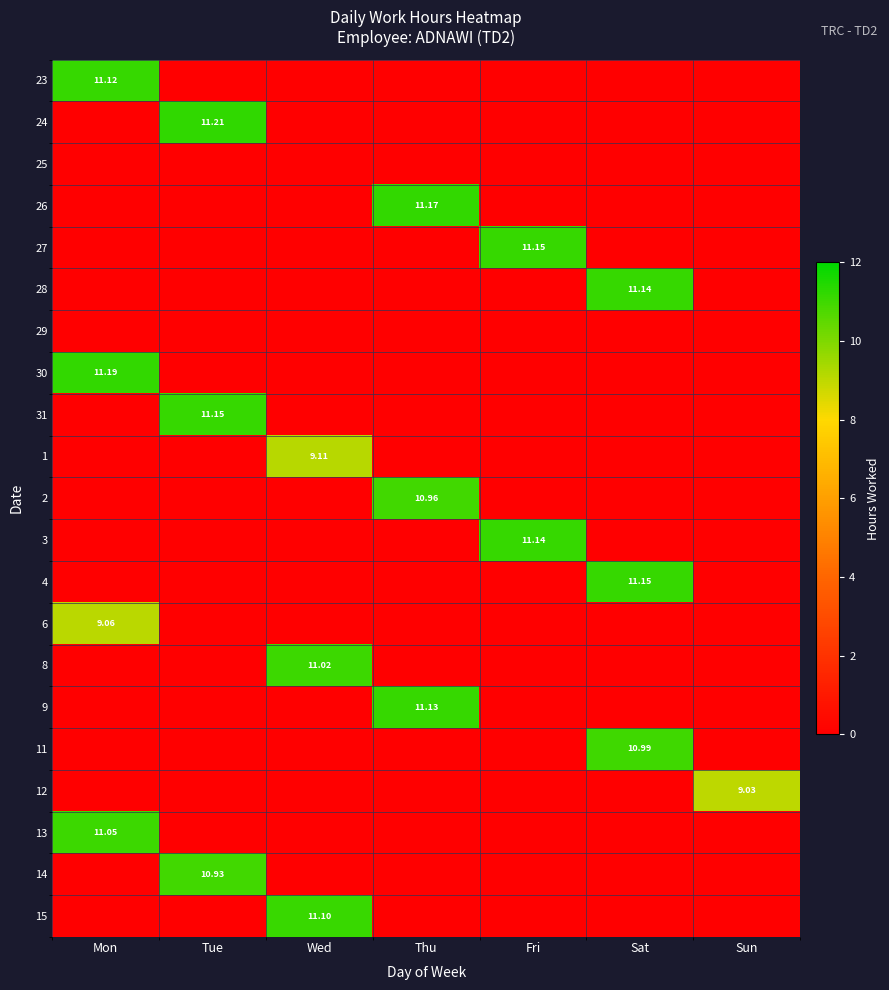

At how many categories does at least one series exceed 11?

6